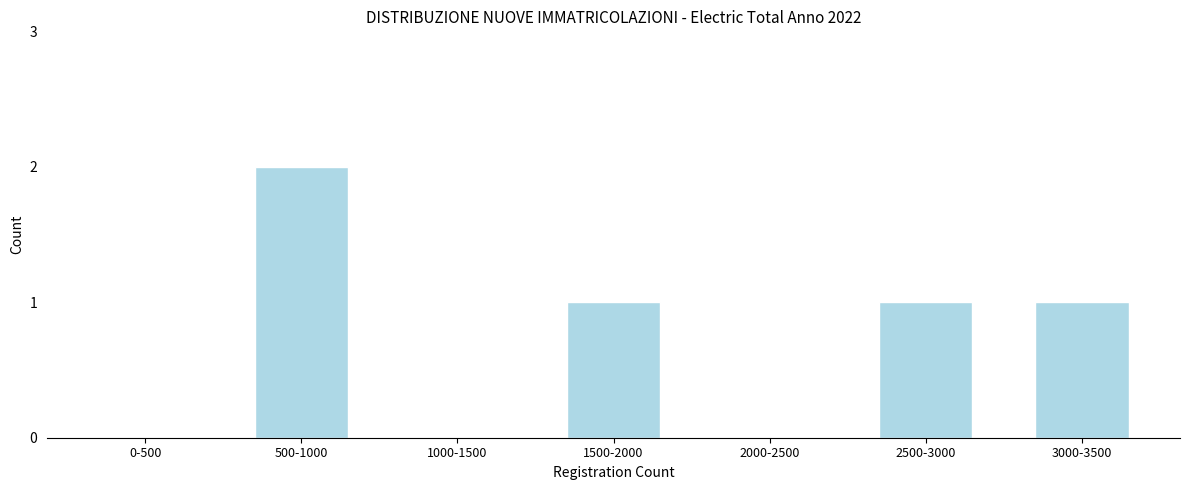

Reading left to right, transcribe all the data shown in this chart.

0-500=0	500-1000=2	1000-1500=0	1500-2000=1	2000-2500=0	2500-3000=1	3000-3500=1